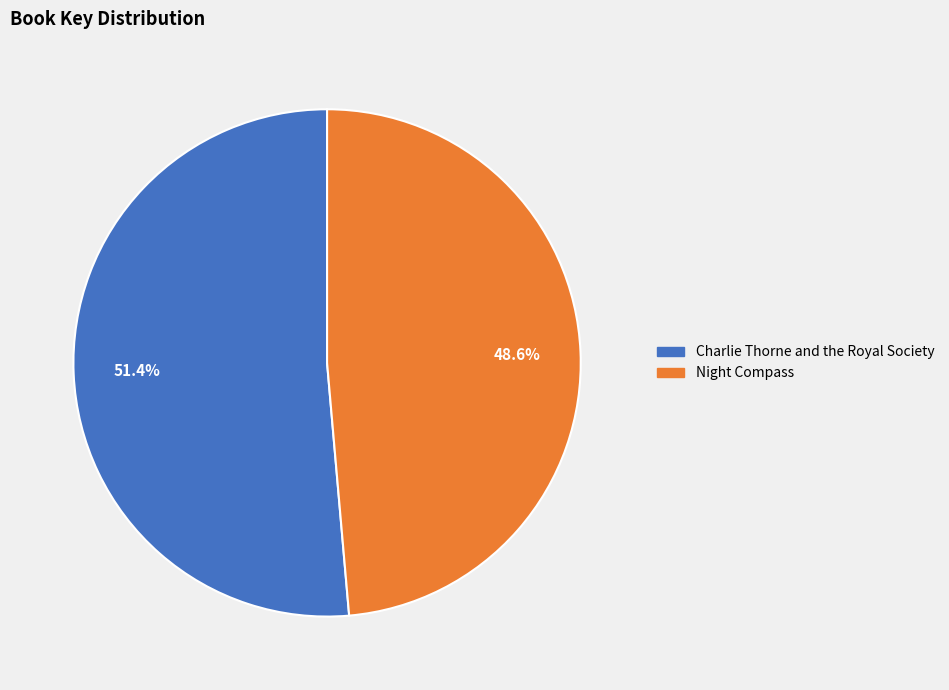

Combined, do Night Compass and Charlie Thorne and the Royal Society account for over 50%?

Yes